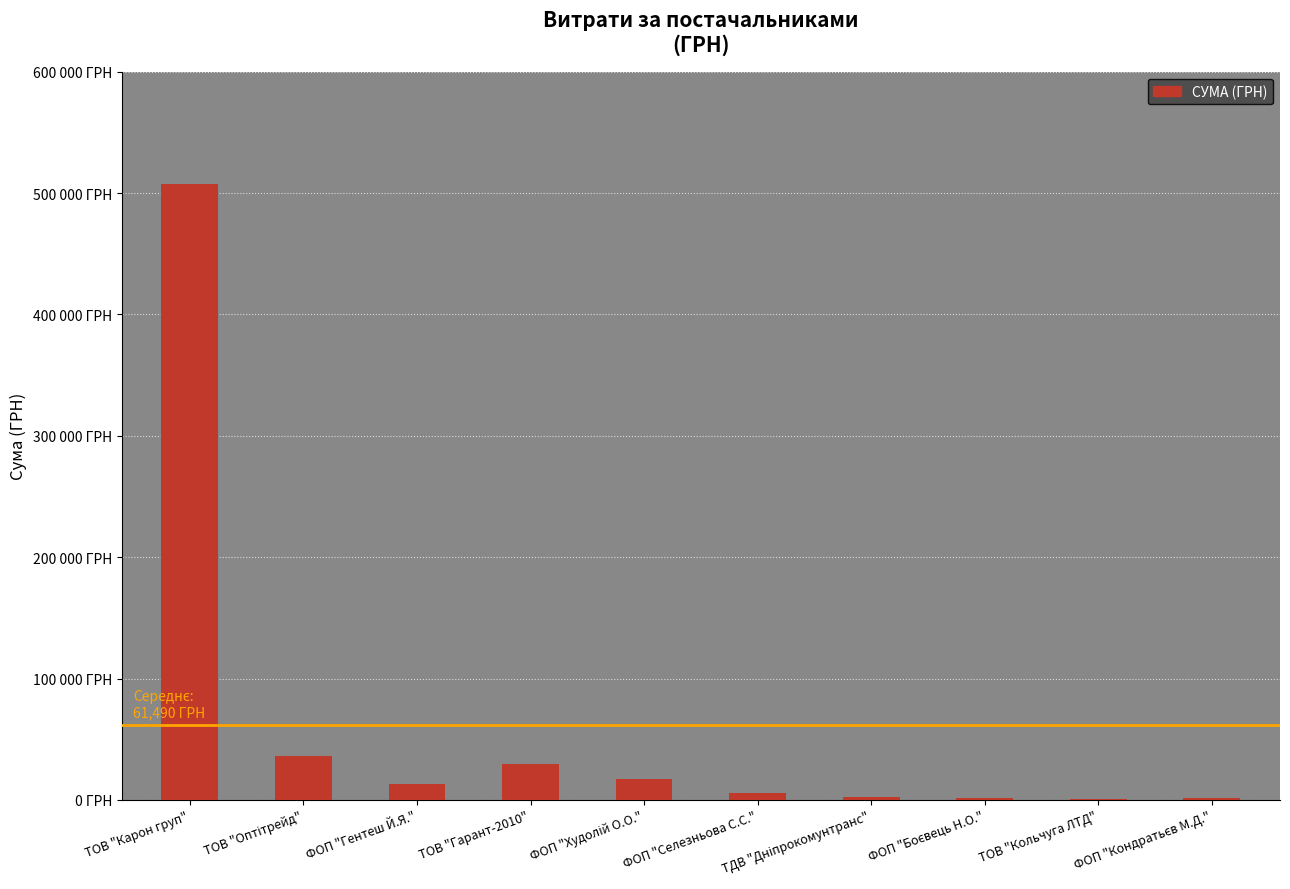

Reading right to left, list all the values displayed in this chart.

ФОП "Кондратьєв М.Д."=1197.0	ТОВ "Кольчуга ЛТД"=600.0	ФОП "Боєвець Н.О."=1680.0	ТДВ "Дніпрокомунтранс"=2188.9	ФОП "Селезньова С.С."=5400.0	ФОП "Худолій О.О."=17307.0	ТОВ "Гарант-2010"=29916.0	ФОП "Гентеш Й.Я."=12755.0	ТОВ "Оптітрейд"=36490.0	ТОВ "Карон груп"=507370.3